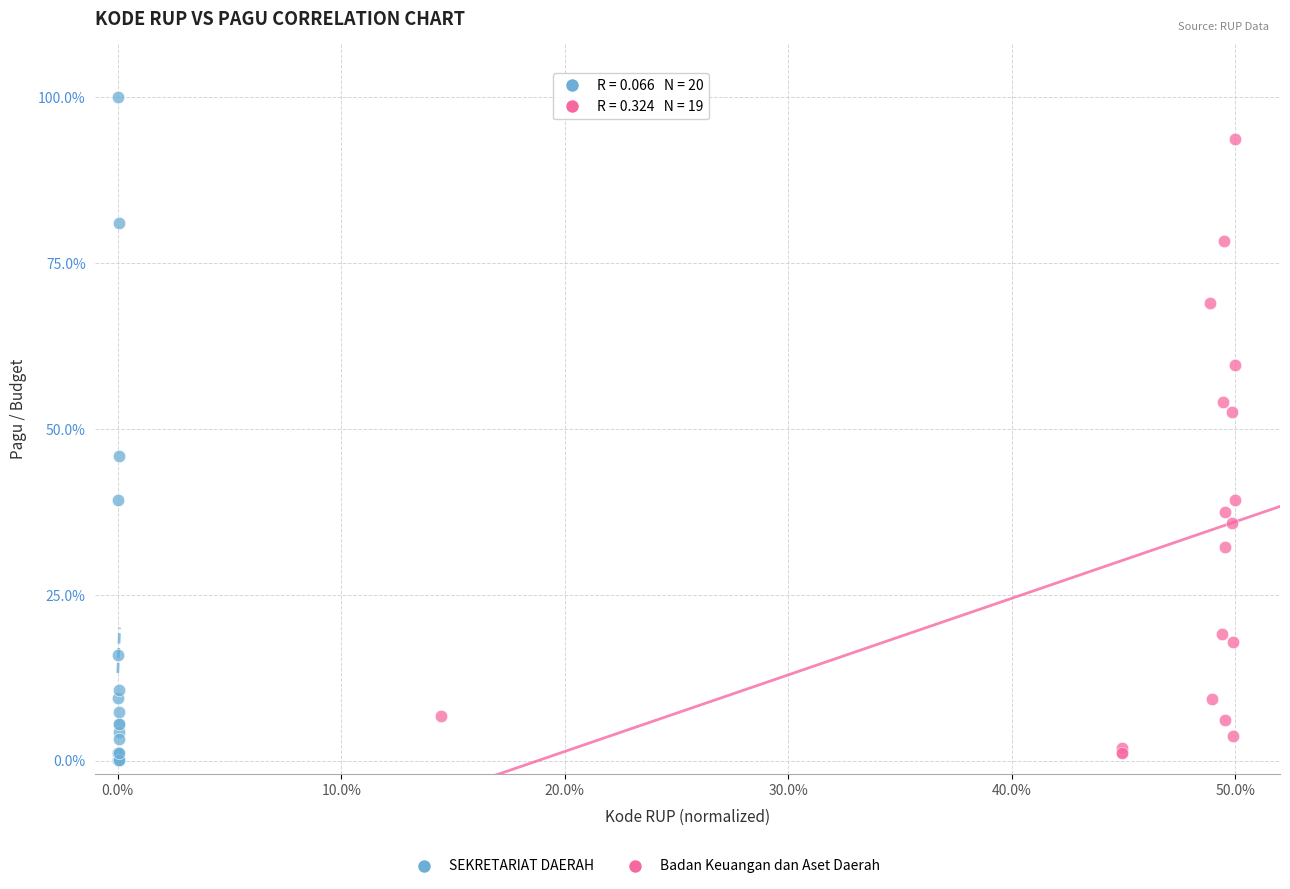

Which series has the largest Y range (max minus min)?

SEKRETARIAT DAERAH